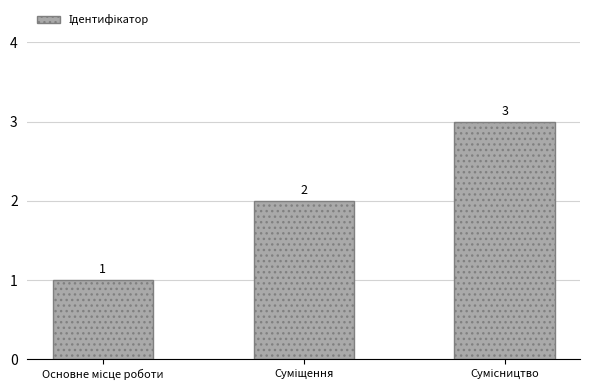

How many values are between 1 and 3?

3